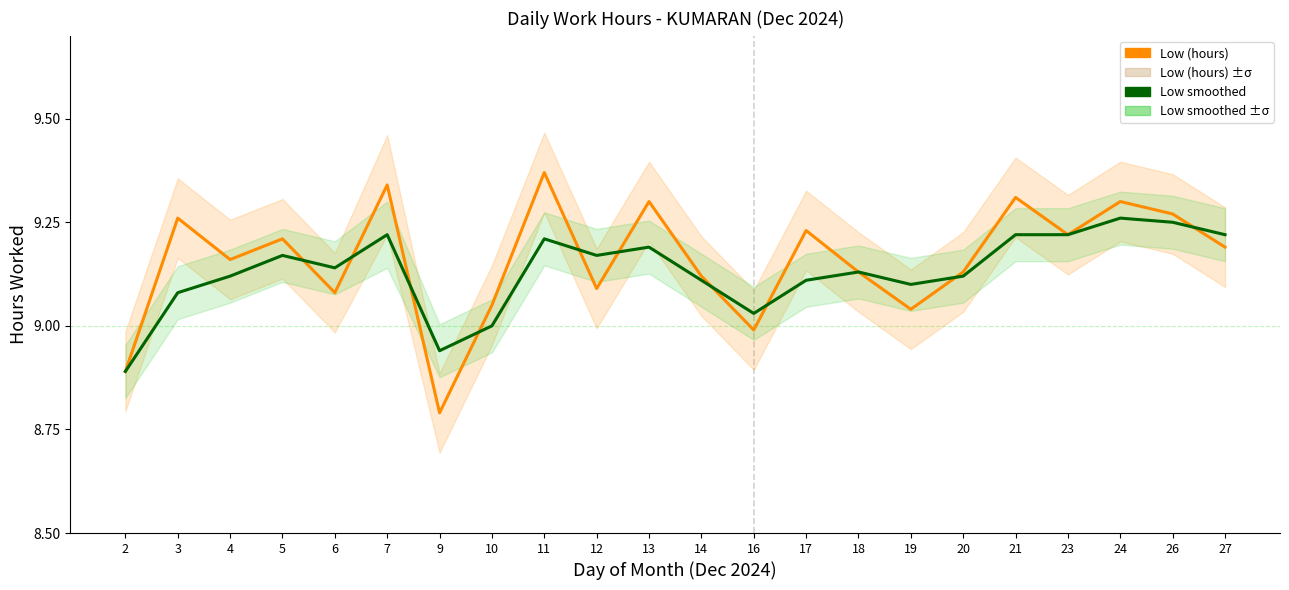

What is the value of the Low (hours) point at the 12th from the left?

9.1